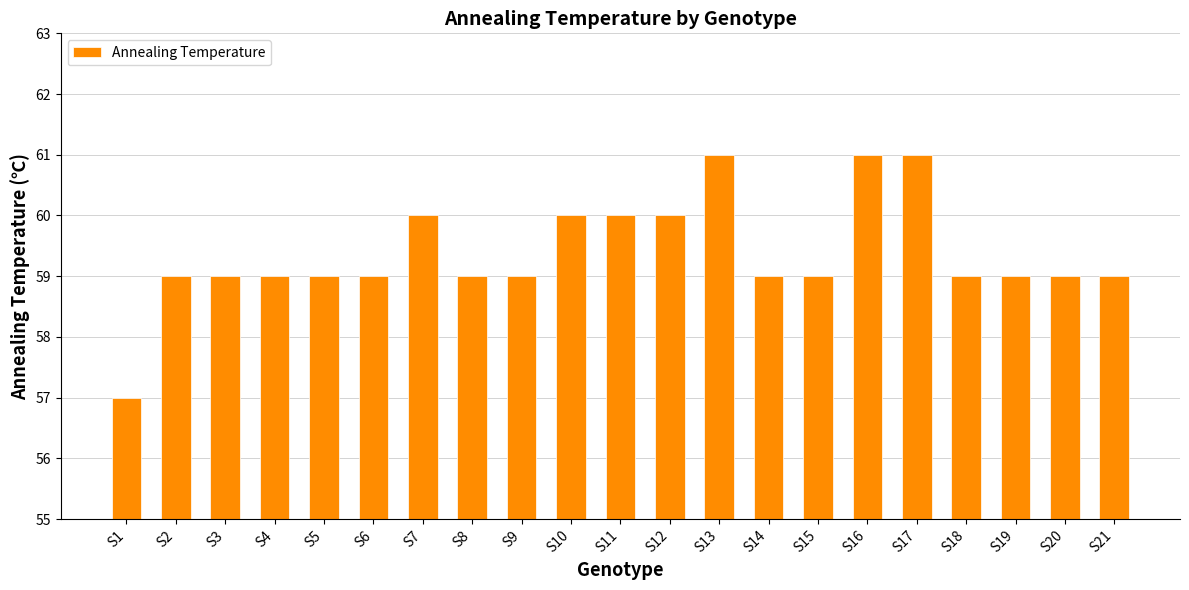

What is the value of the 3rd bar from the left?

59